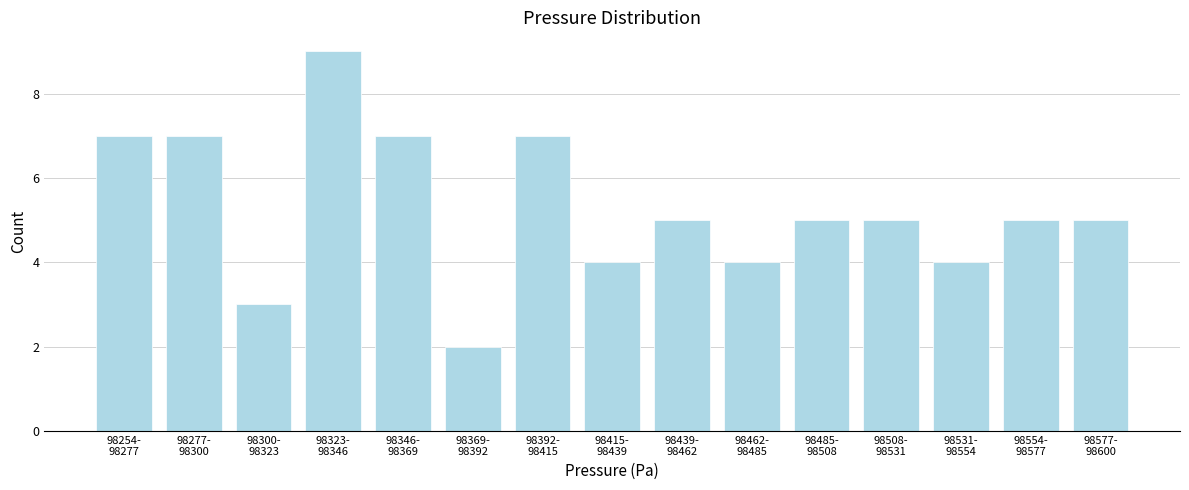

Reading left to right, transcribe all the data shown in this chart.

7	7	3	9	7	2	7	4	5	4	5	5	4	5	5